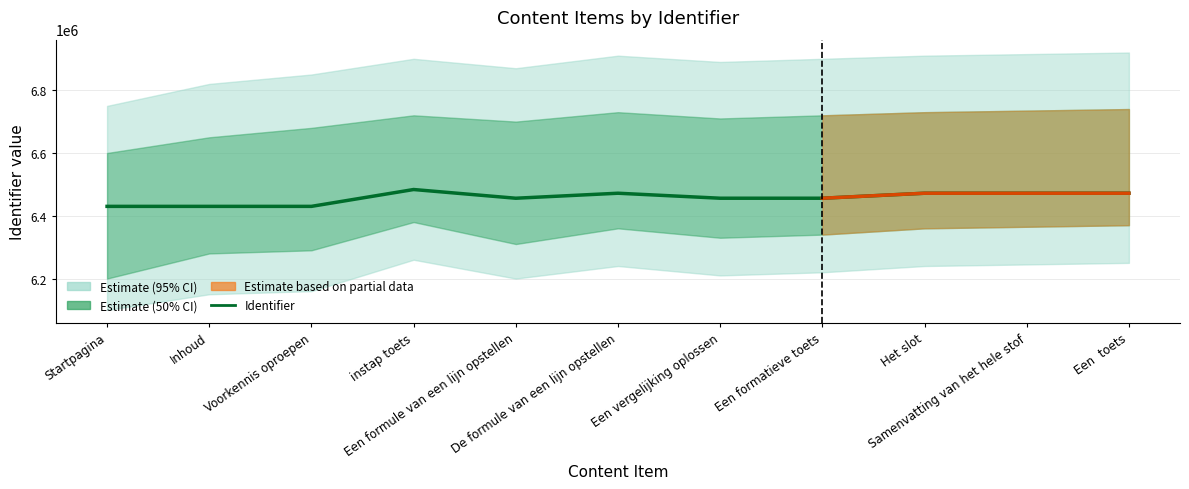

Rank the categories by value from highest to lowest.

instap toets, Een  toets, Samenvatting van het hele stof, Het slot, De formule van een lijn opstellen, Een vergelijking oplossen, Een formatieve toets, Een formule van een lijn opstellen, Voorkennis oproepen, Inhoud, Startpagina